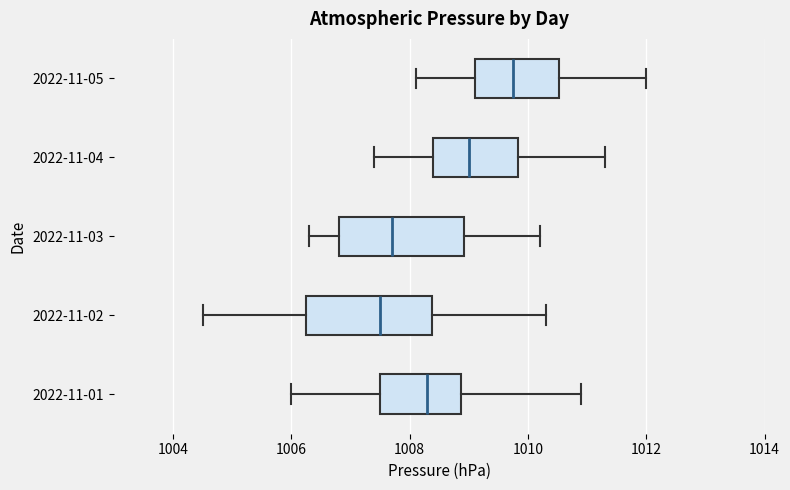

Where does the left whisker of the box for 2022-11-02 end on the x-axis? The values are not printed on the chart, so give them approximately, as read against the axis.

1004.6